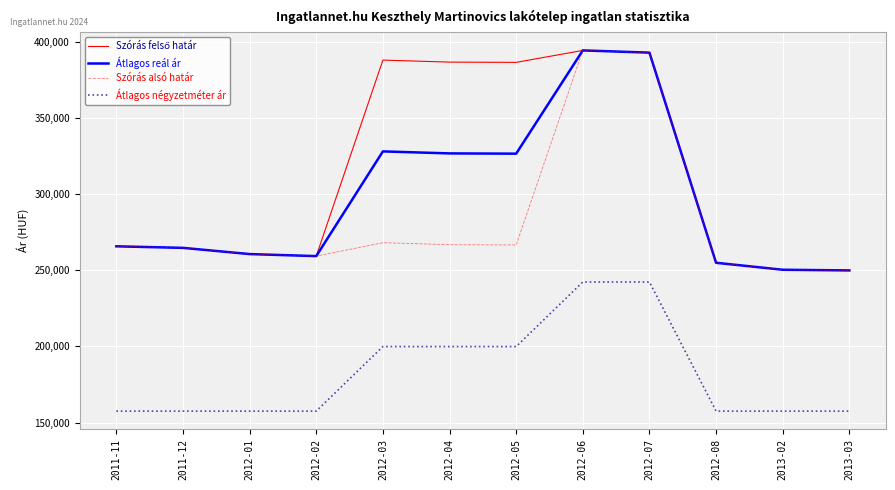

How many values in the Átlagos reál ár series are below 265830?

6